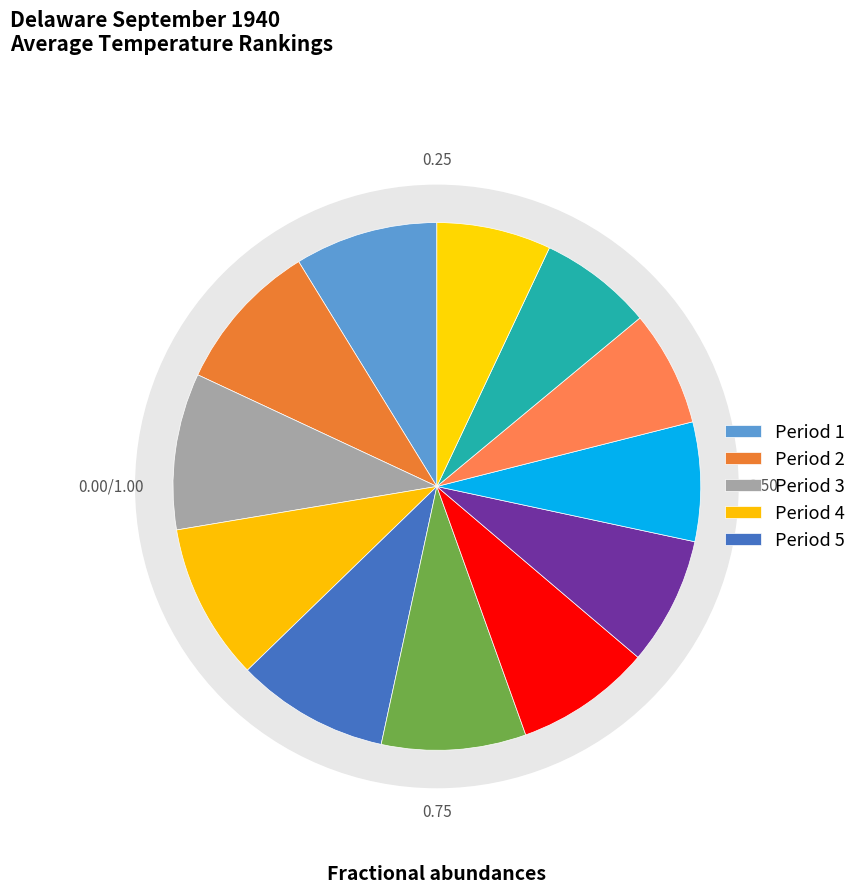

Does Period 3 represent more than half of the total?

No